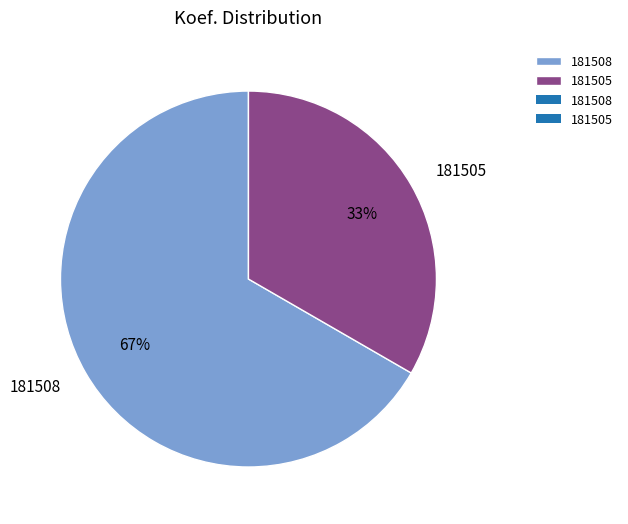

Which slice represents more than half of the pie?

181508